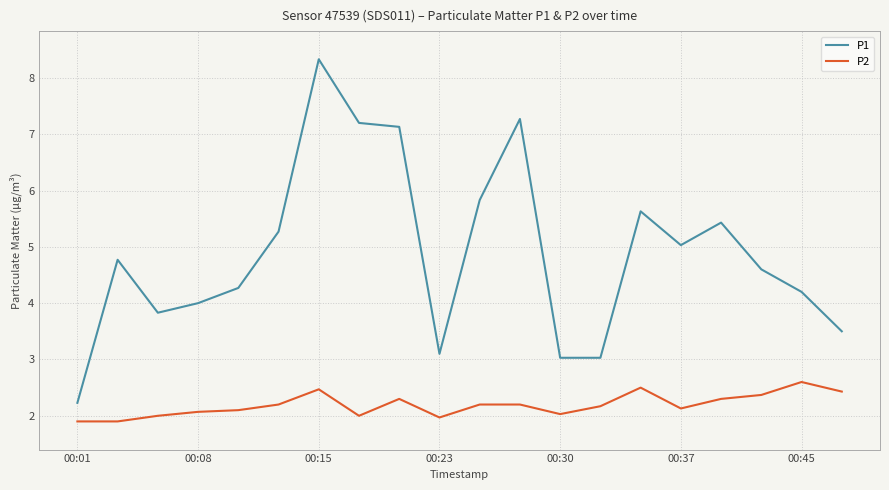

Which series has the largest range (max minus min)?

P1